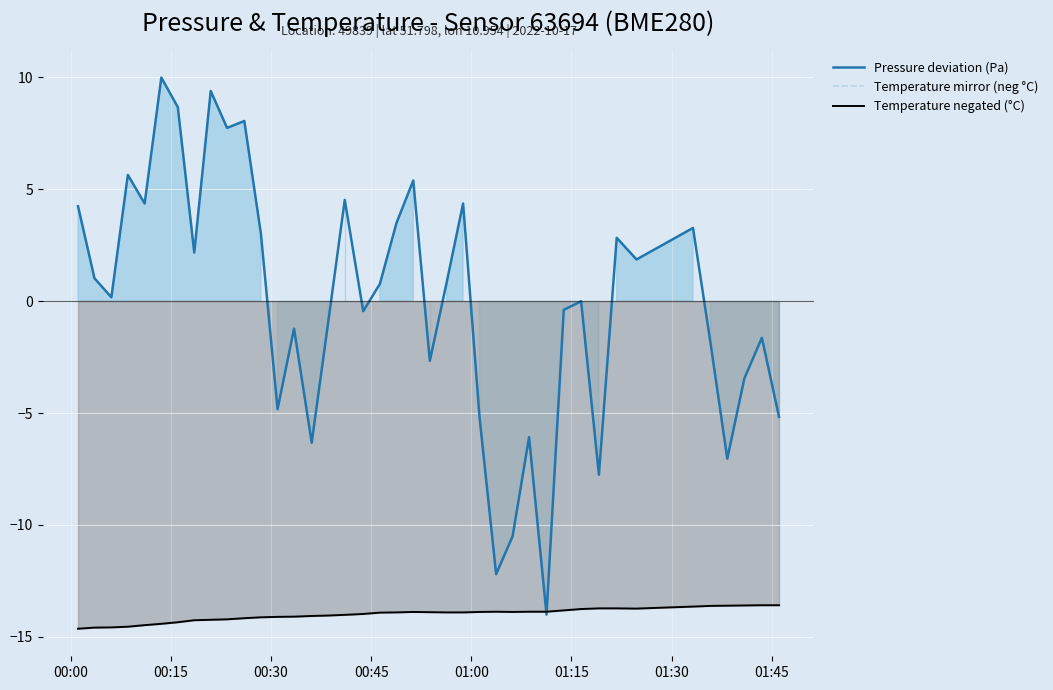

Reading left to right, extract all data points from this chart.

Pressure deviation (Pa): 4.2	1.0	0.2	5.6	4.4	10.0	8.7	2.2	9.4	7.7	8.1	3.0	-4.8	-1.2	-6.3	-0.9	4.5	-0.4	0.8	3.5	5.4	-2.7	0.8	4.4	-5.2	-12.2	-10.5	-6.1	-14.0	-0.4	-0.0	-7.8	2.8	1.9	3.3	-1.9	-7.0	-3.4	-1.6	-5.2
Temperature mirror (neg °C): -14.6	-14.6	-14.6	-14.6	-14.5	-14.4	-14.3	-14.3	-14.2	-14.2	-14.2	-14.1	-14.1	-14.1	-14.1	-14.1	-14.0	-14.0	-13.9	-13.9	-13.9	-13.9	-13.9	-13.9	-13.9	-13.9	-13.9	-13.9	-13.9	-13.8	-13.8	-13.7	-13.7	-13.7	-13.7	-13.6	-13.6	-13.6	-13.6	-13.6
Temperature negated (°C): -14.6	-14.6	-14.6	-14.6	-14.5	-14.4	-14.3	-14.3	-14.2	-14.2	-14.2	-14.1	-14.1	-14.1	-14.1	-14.1	-14.0	-14.0	-13.9	-13.9	-13.9	-13.9	-13.9	-13.9	-13.9	-13.9	-13.9	-13.9	-13.9	-13.8	-13.8	-13.7	-13.7	-13.7	-13.7	-13.6	-13.6	-13.6	-13.6	-13.6